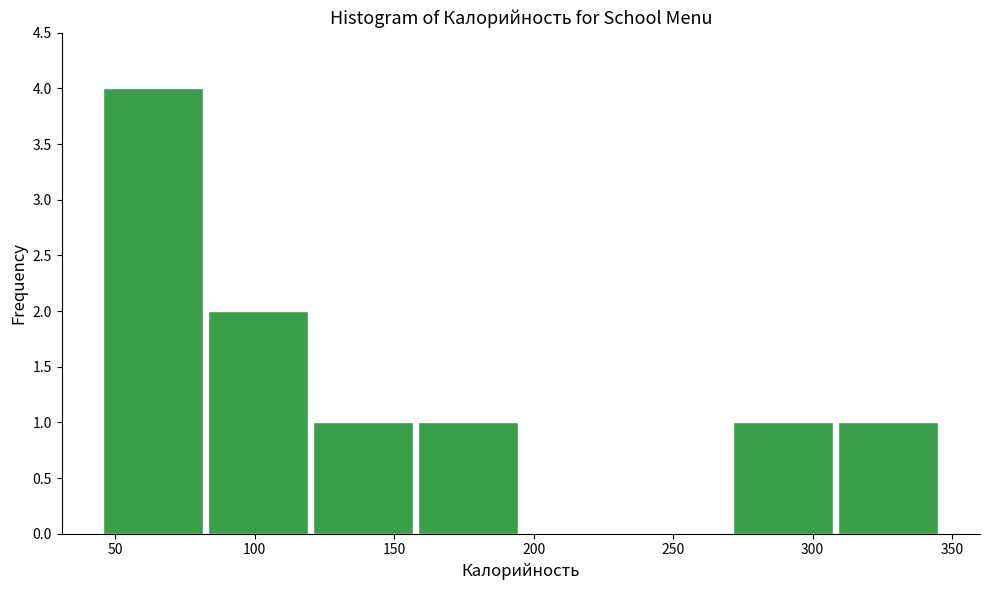

Reading left to right, transcribe this chart: for each bar, give the range it covers on the x-axis and its height. Neither the bar edges nor the heights are printed on the chart, so give them approximately, as read against the axes.

45 to 80: 4
80 to 120: 2
120 to 160: 1
160 to 195: 1
195 to 235: 0
235 to 270: 0
270 to 310: 1
310 to 345: 1